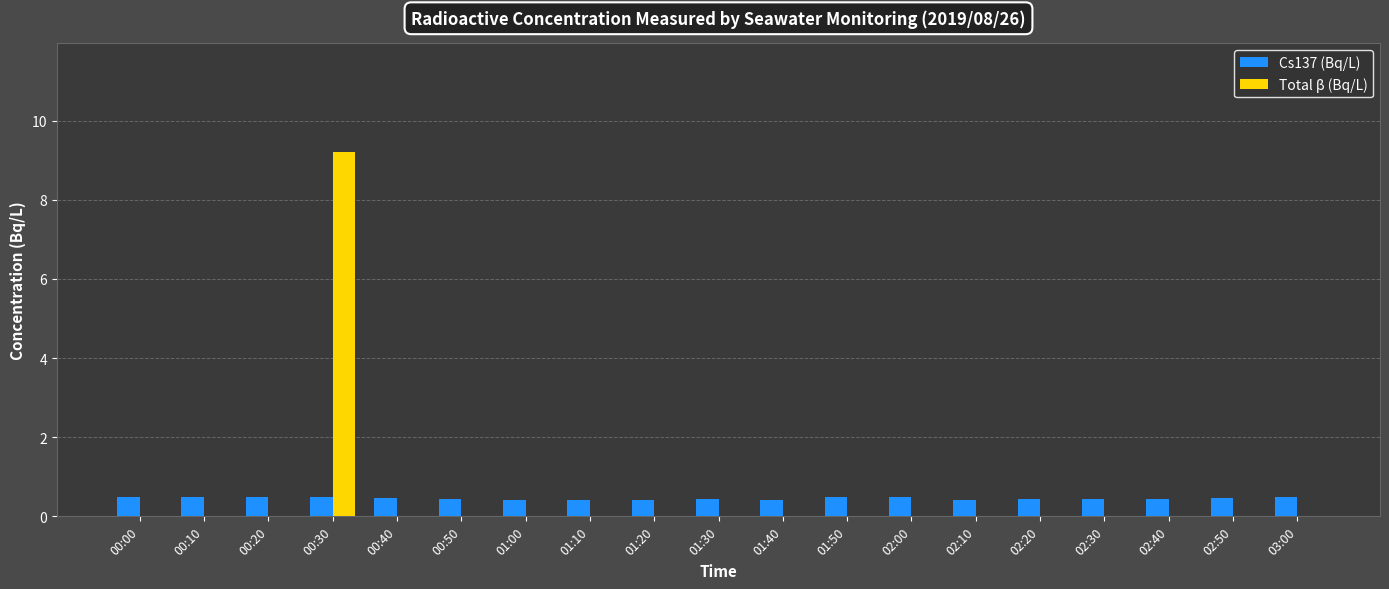

Is the value of Cs137 (Bq/L) at 02:00 greater than the value of Total β (Bq/L) at 01:50?

Yes